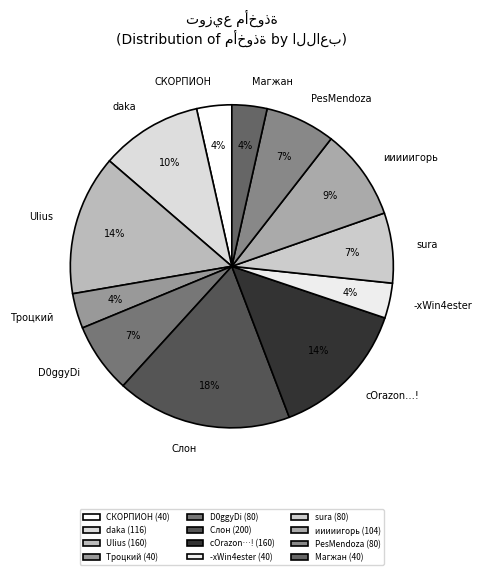

Between daka and СКОРПИОН, which is larger?

daka